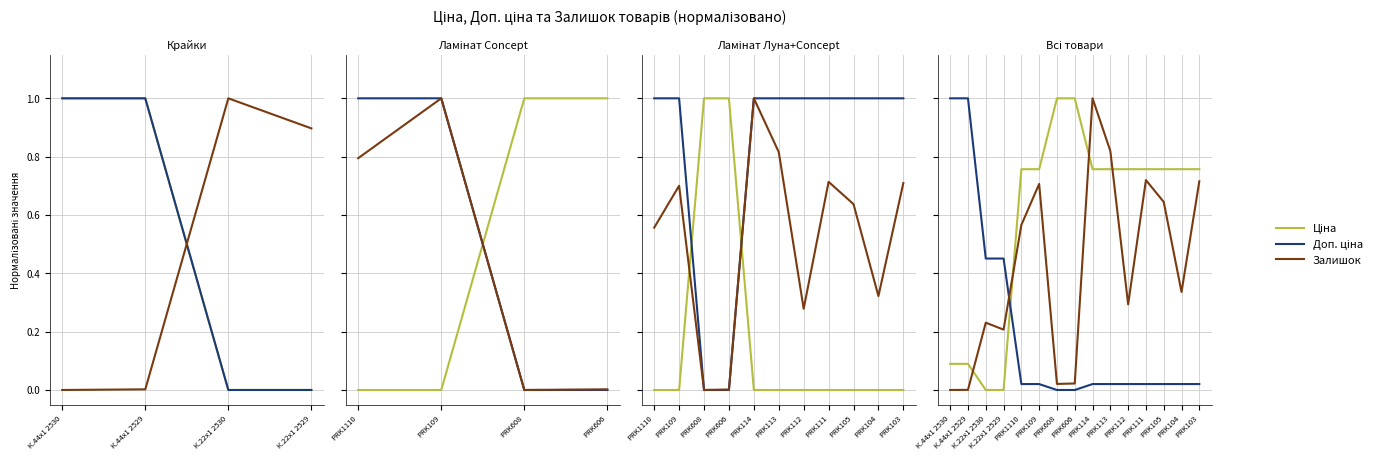

What are all the series names shown in the legend?

Ціна, Доп. ціна, Залишок